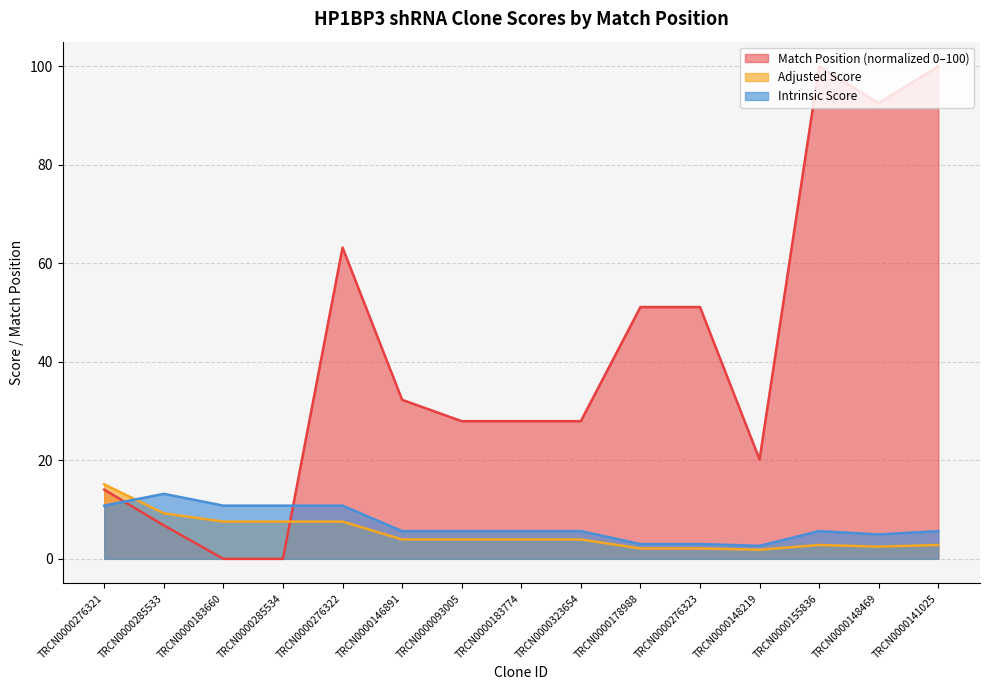

What is the difference between the maximum and minimum values in the Adjusted Score series?

13.3